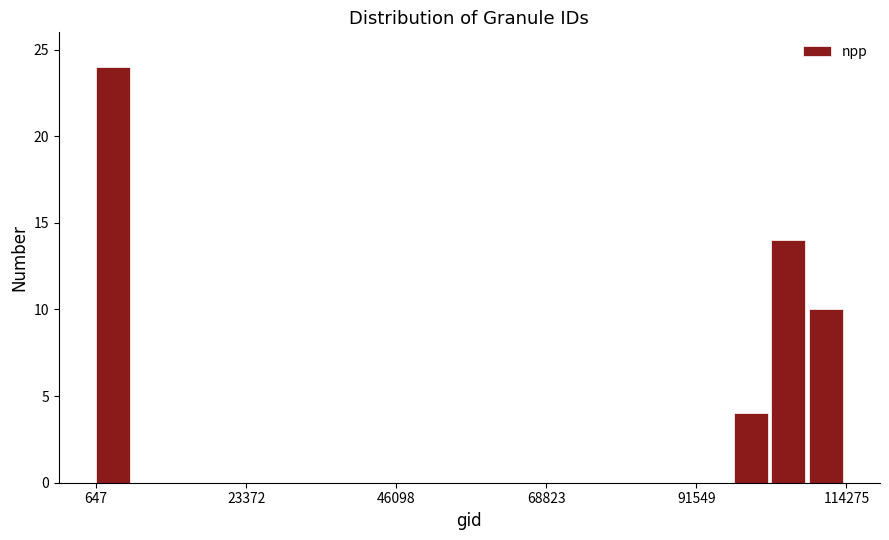

Read against the x-axis, roughly where is the centre of the tallest bar?

5000